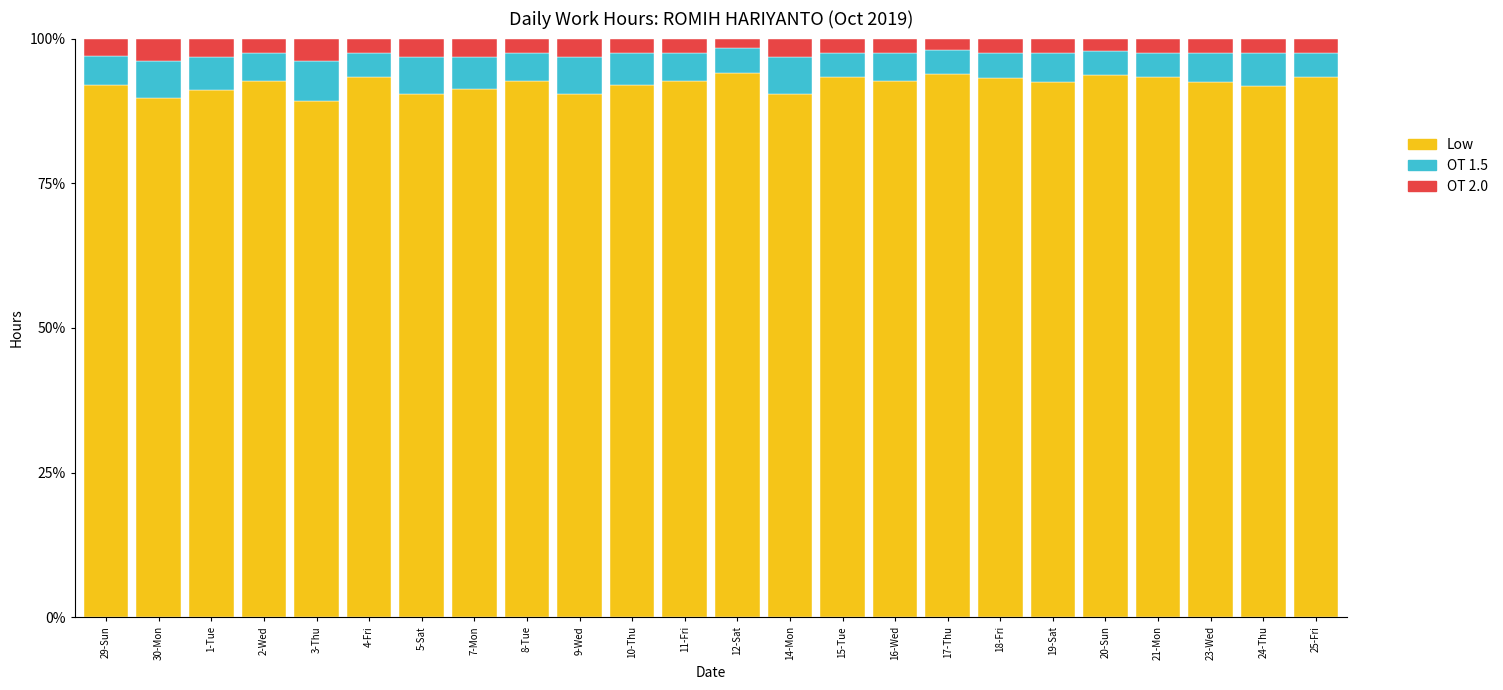

What is the total value across all series at 15-Tue?

100.0